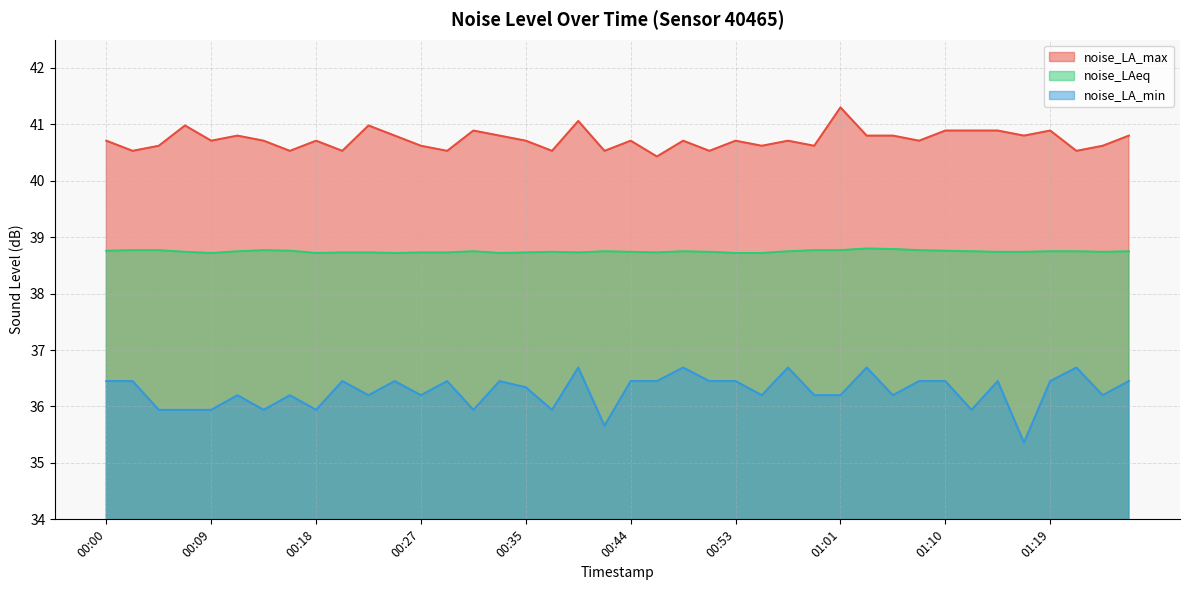

List the series in order of their peak value, highest first.

noise_LA_max, noise_LAeq, noise_LA_min